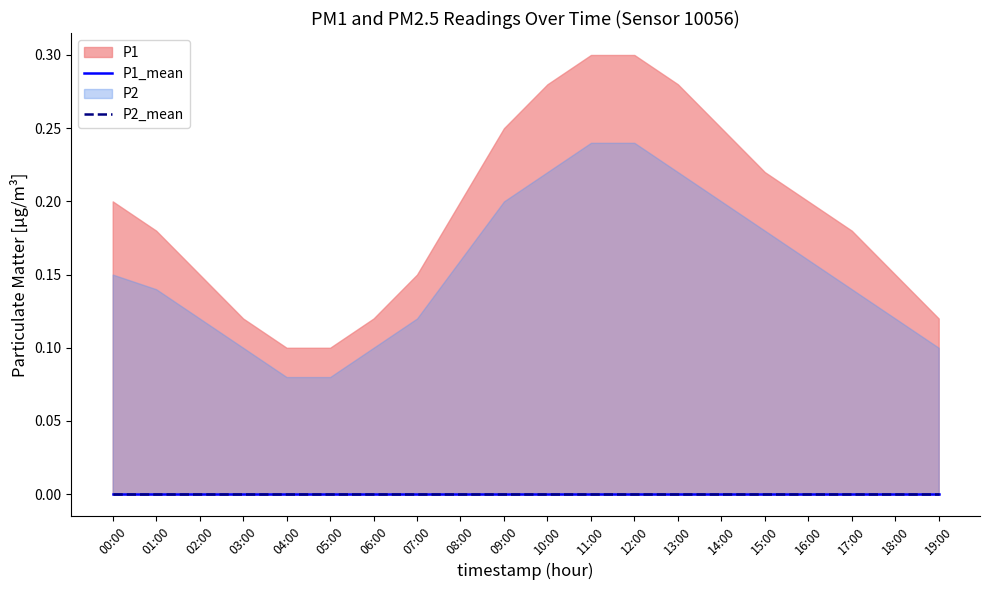

True or false: P2_upper and P2_mean cross at least once.

False